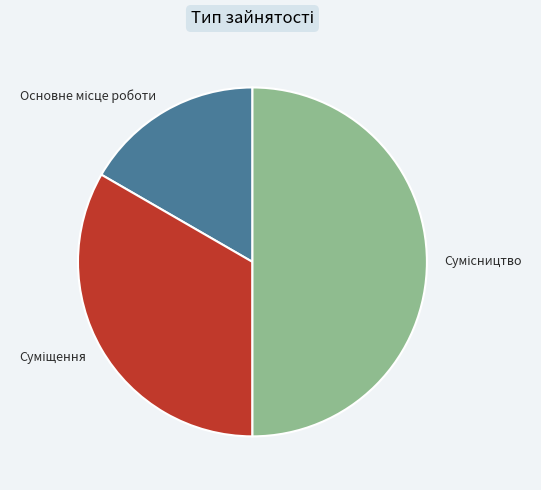

How many slices are in this pie chart?

3